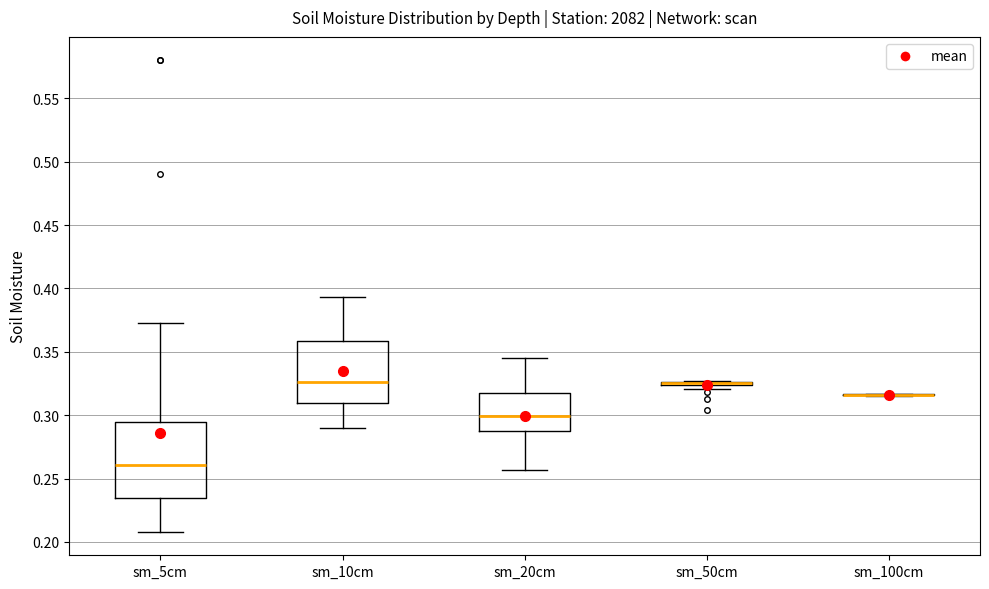

Reading left to right, read every box against the y-axis: the position of its median line, the range the box covers, and the ends of its whiskers. The values are not printed on the chart, so give them approximately, as read against the axis.

sm_5cm: median 0.260, box 0.235 to 0.295, whiskers 0.210 to 0.375
sm_10cm: median 0.325, box 0.310 to 0.360, whiskers 0.290 to 0.395
sm_20cm: median 0.300, box 0.285 to 0.320, whiskers 0.255 to 0.345
sm_50cm: box collapsed to a line at 0.325, whiskers 0.320 to 0.325
sm_100cm: box collapsed to a line at 0.315, whiskers 0.315 to 0.315